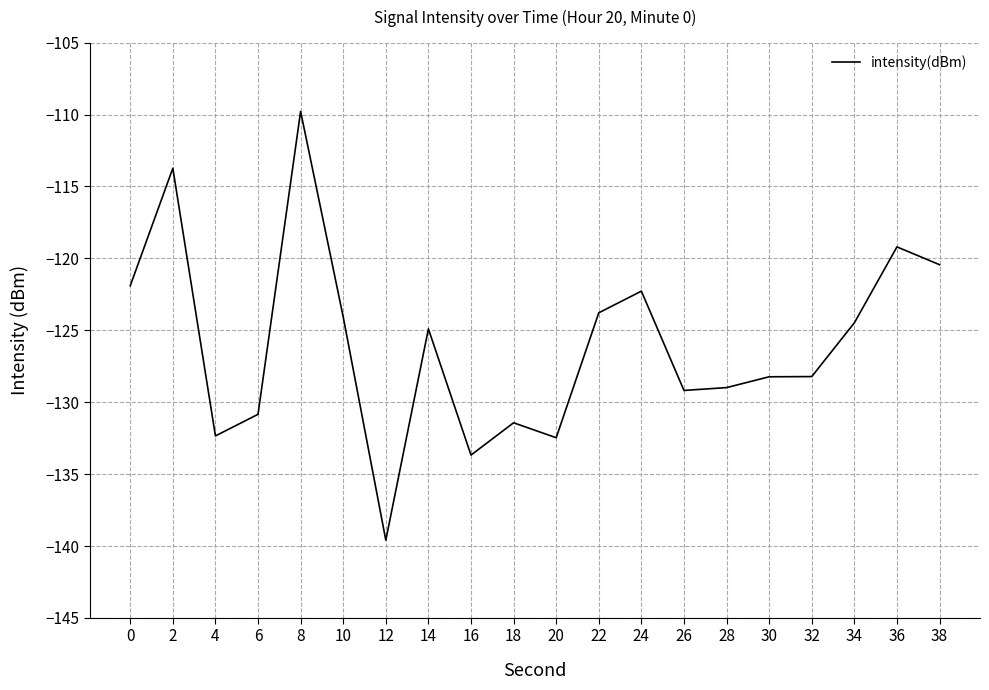

How many series are shown in this chart?

1